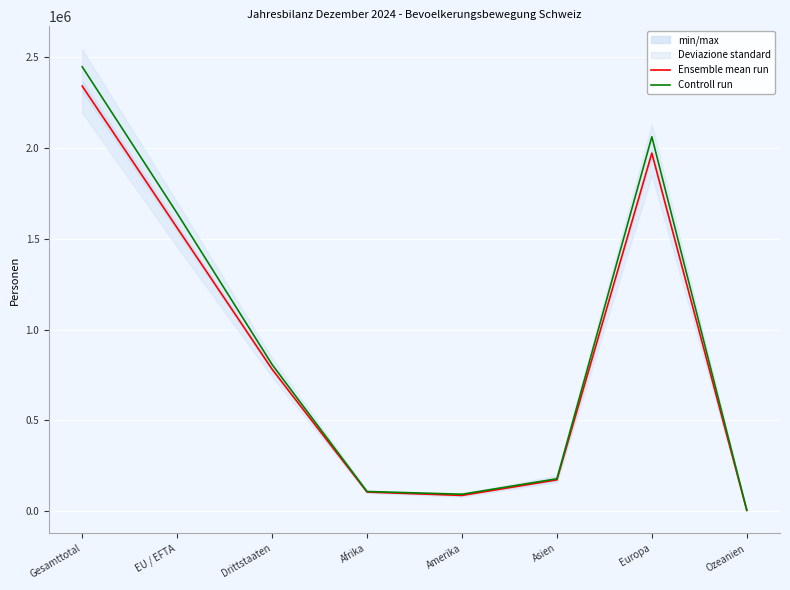

What is the label of the 2nd point from the left?

EU / EFTA